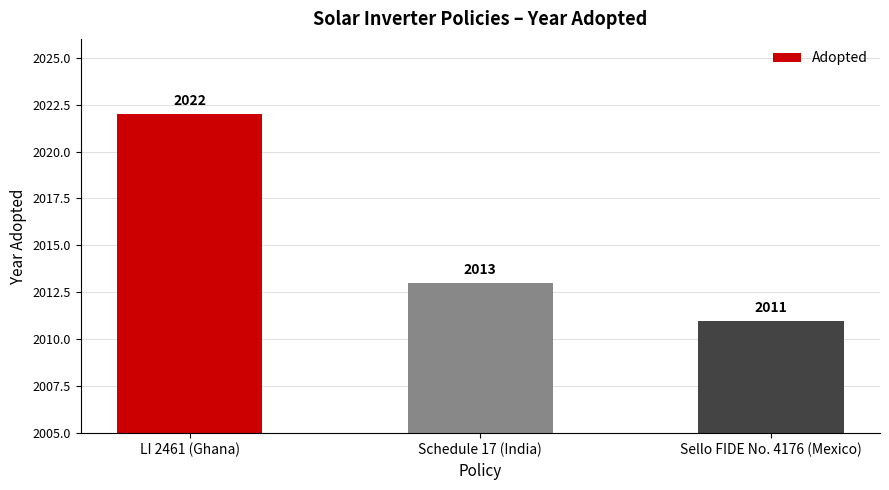

Are the bars horizontal?

No